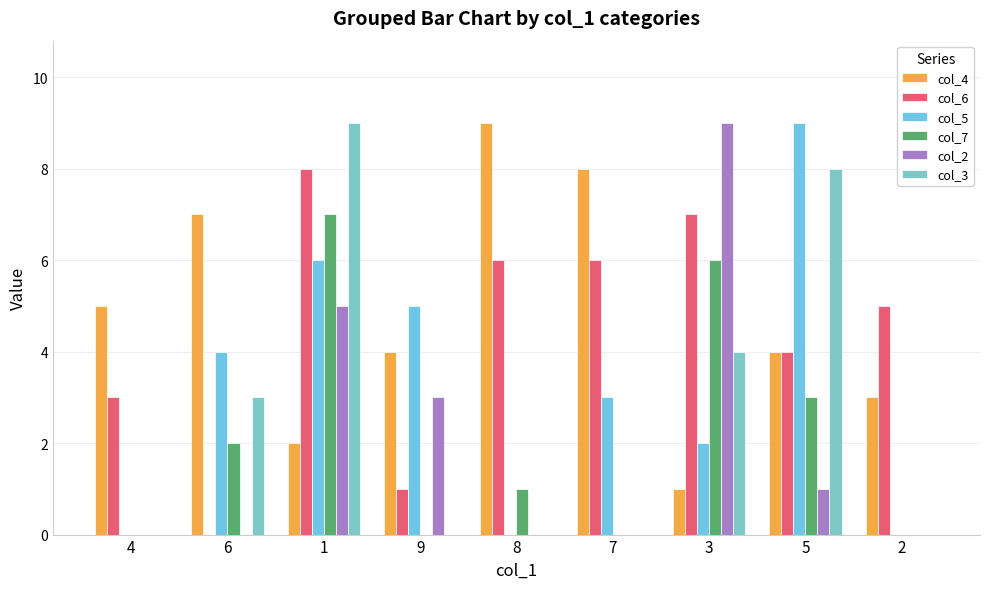

Reading left to right, list all the values displayed in this chart.

col_4: 5	7	2	4	9	8	1	4	3
col_6: 3	0	8	1	6	6	7	4	5
col_5: 0	4	6	5	0	3	2	9	0
col_7: 0	2	7	0	1	0	6	3	0
col_2: 0	0	5	3	0	0	9	1	0
col_3: 0	3	9	0	0	0	4	8	0